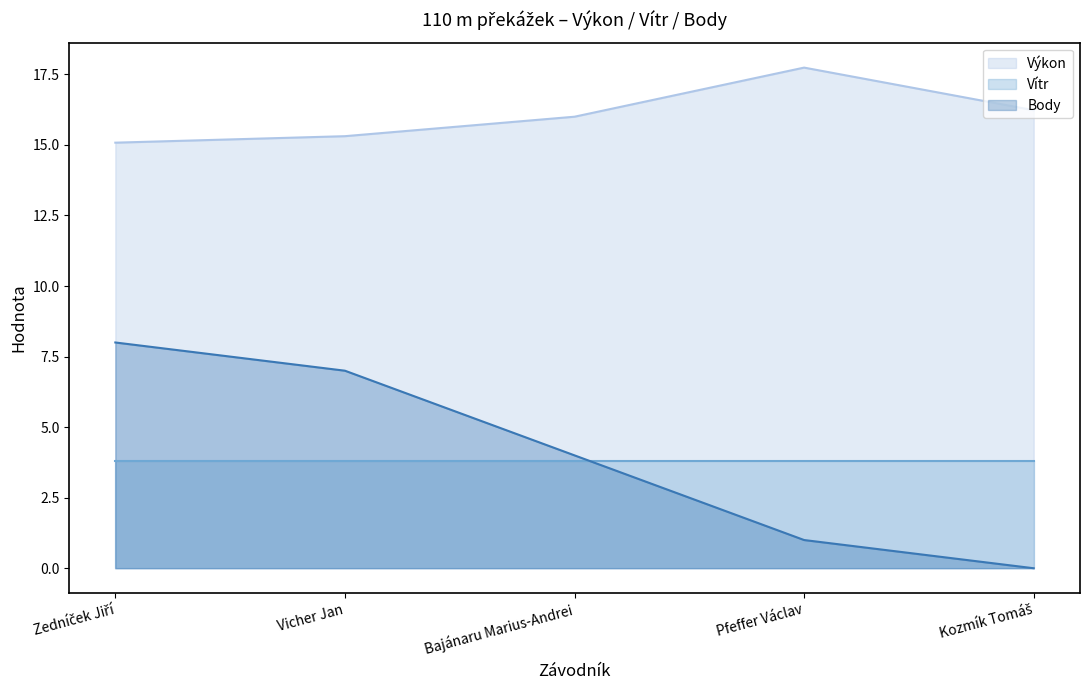

How many distinct data groups are displayed?

3